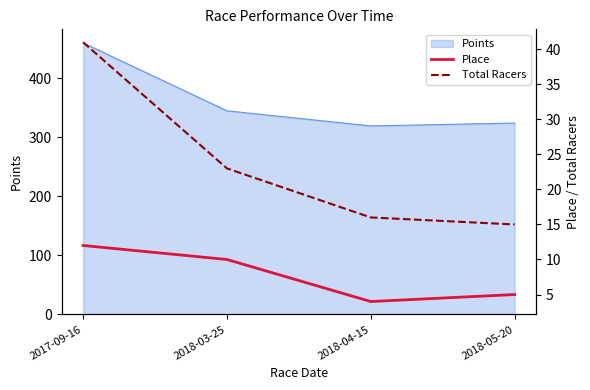

How many Place values are between 5 and 12?

3